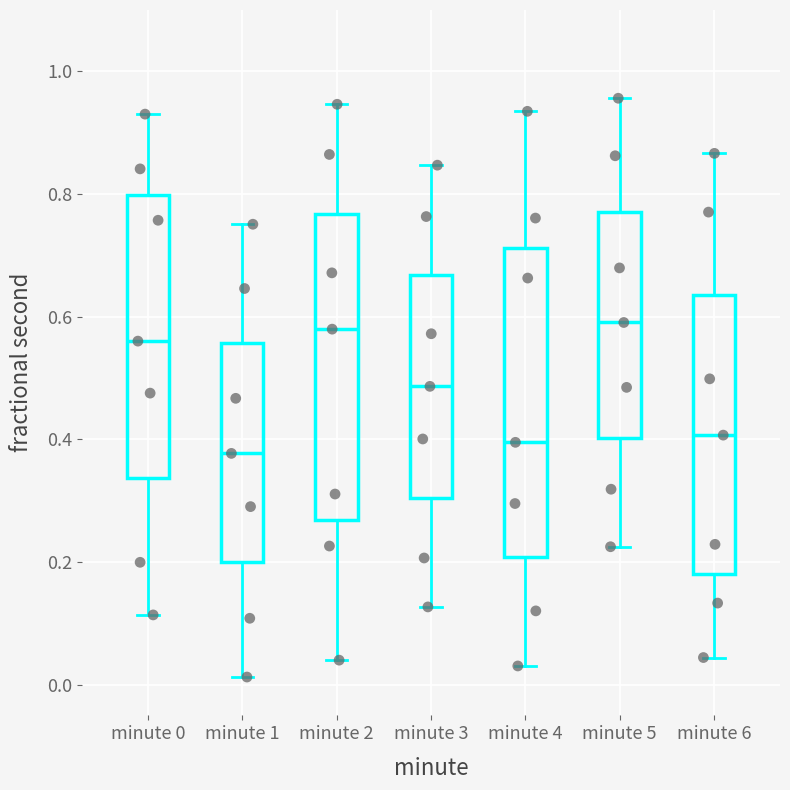

Reading left to right, transcribe this box plot: for each box, give where its median line is, the range the box spans, and where its two whiskers end, as read against the y-axis. The values are not printed on the chart, so give them approximately, as read against the axis.

minute 0: median 0.56, box 0.34 to 0.80, whiskers 0.12 to 0.94
minute 1: median 0.38, box 0.20 to 0.56, whiskers 0.02 to 0.76
minute 2: median 0.58, box 0.26 to 0.76, whiskers 0.04 to 0.94
minute 3: median 0.48, box 0.30 to 0.66, whiskers 0.12 to 0.84
minute 4: median 0.40, box 0.20 to 0.72, whiskers 0.04 to 0.94
minute 5: median 0.60, box 0.40 to 0.78, whiskers 0.22 to 0.96
minute 6: median 0.40, box 0.18 to 0.64, whiskers 0.04 to 0.86